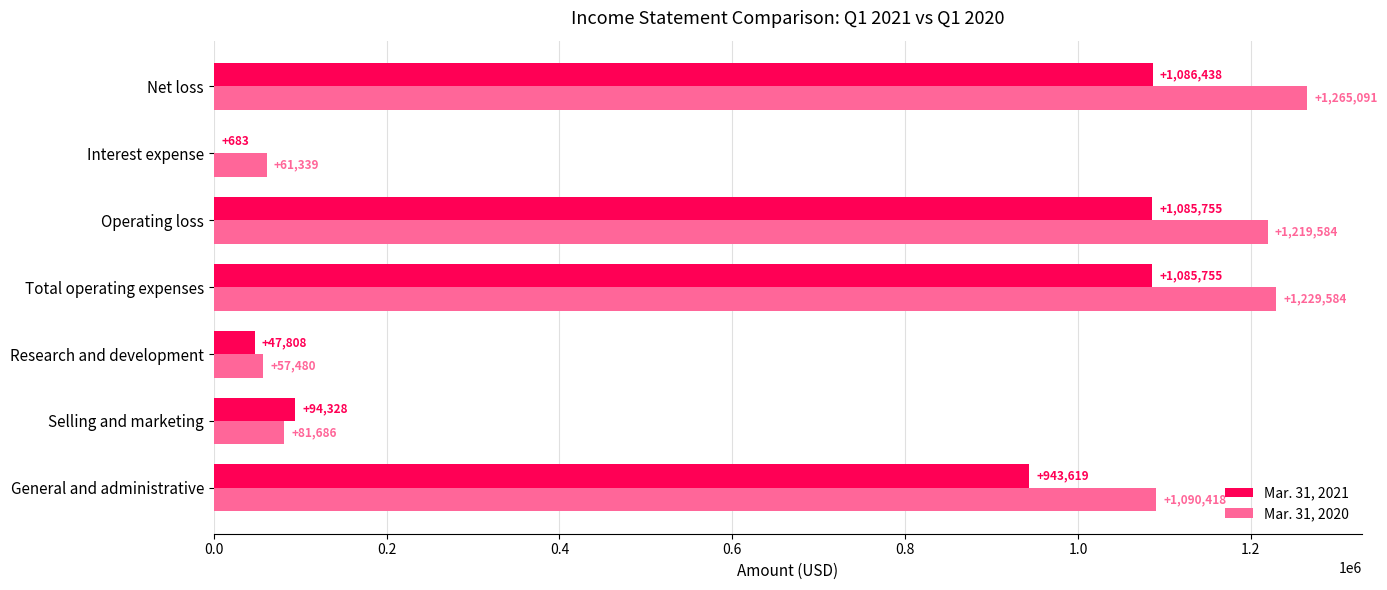

What is the maximum value for Mar. 31, 2020?

1265091